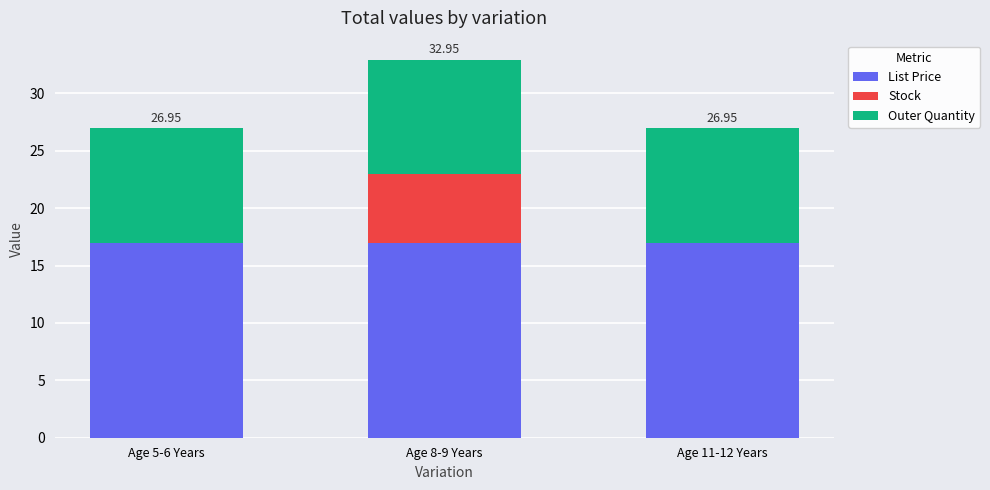

Are the bars horizontal?

No